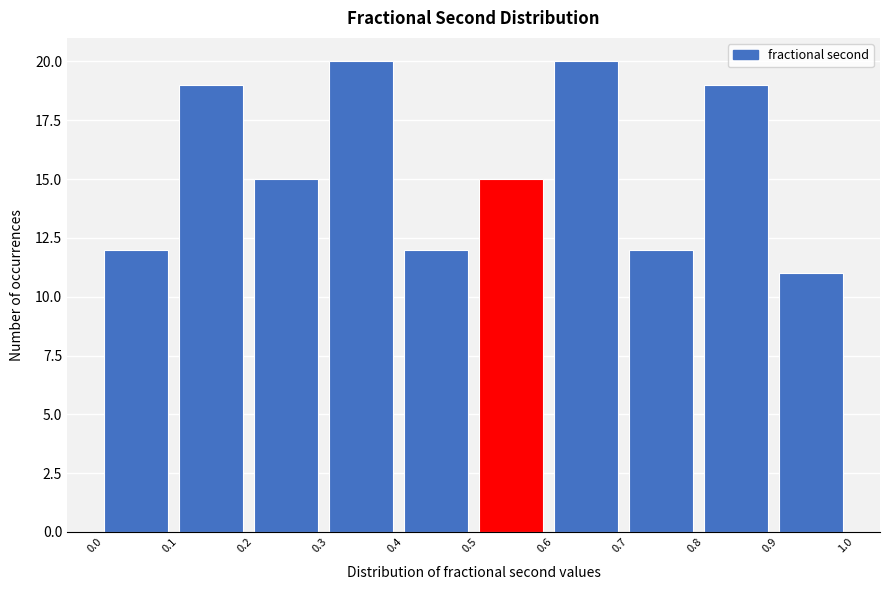

Reading left to right, transcribe this chart: for each bar, give the range it covers on the x-axis and its height. The values are not printed on the chart, so give them approximately, as read against the axis.

0.0 to 0.1: 12
0.1 to 0.2: 19
0.2 to 0.3: 15
0.3 to 0.4: 20
0.4 to 0.5: 12
0.5 to 0.6: 15
0.6 to 0.7: 20
0.7 to 0.8: 12
0.8 to 0.9: 19
0.9 to 1.0: 11